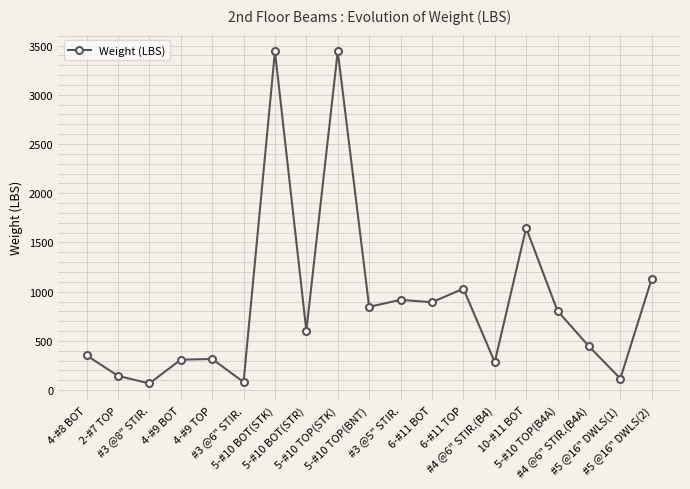

True or false: the data has more than 1 interior local peaks.

True